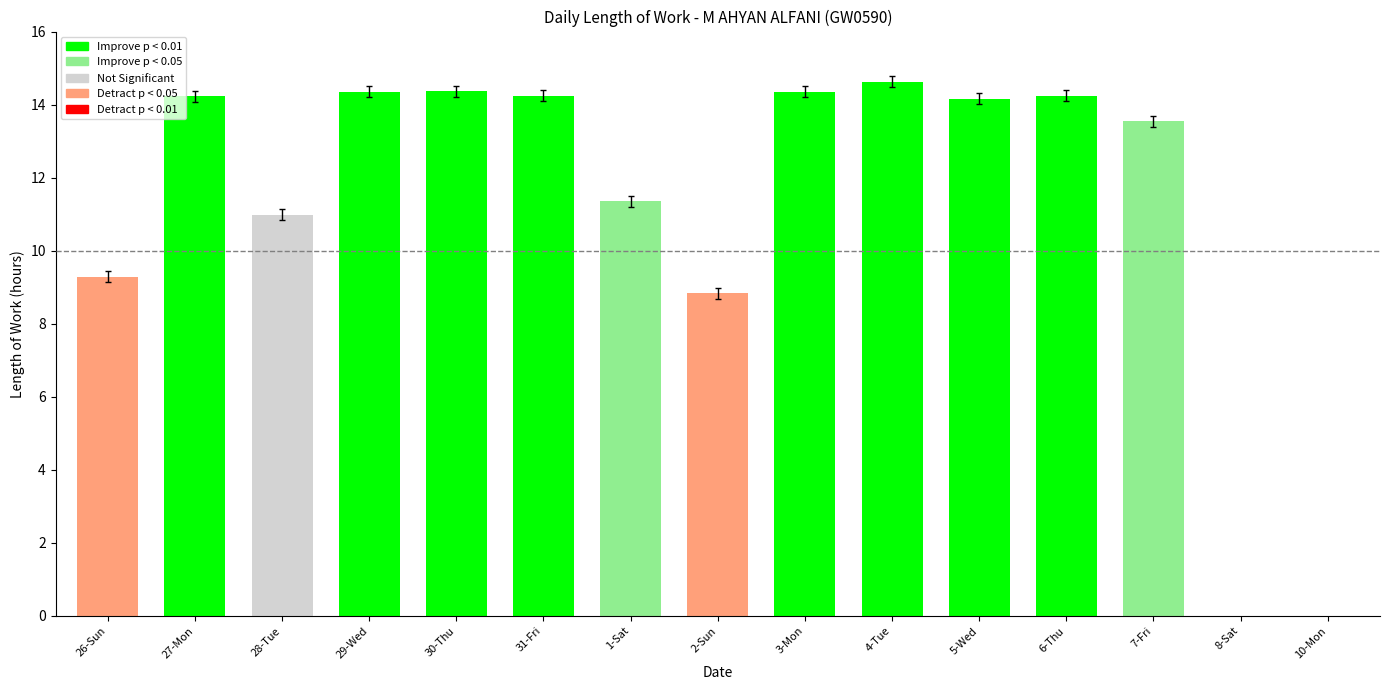

What is the maximum value shown in the chart?

14.6